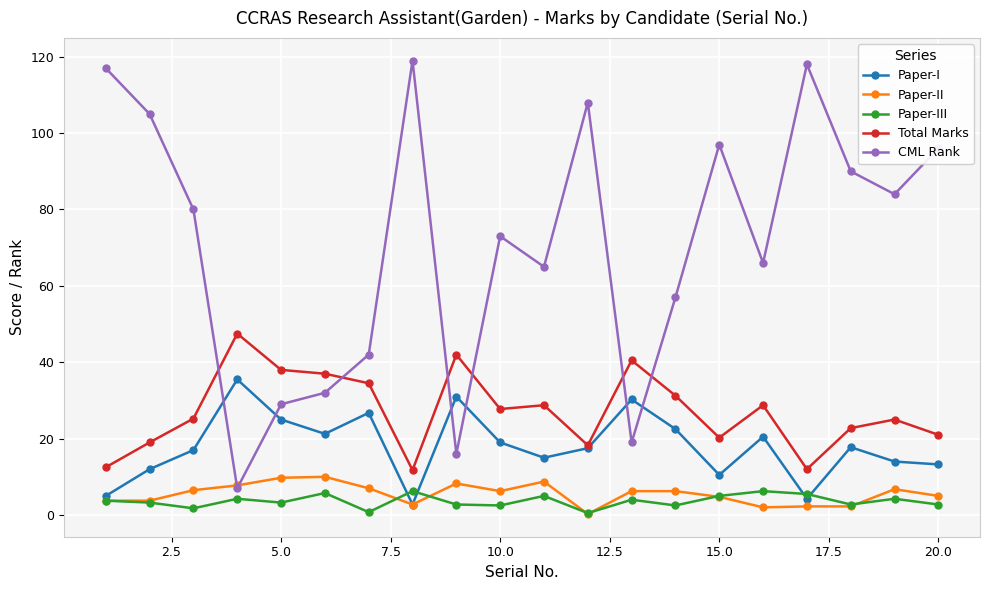

After their last crossing, which series has the higher values: CML Rank or Total Marks?

CML Rank